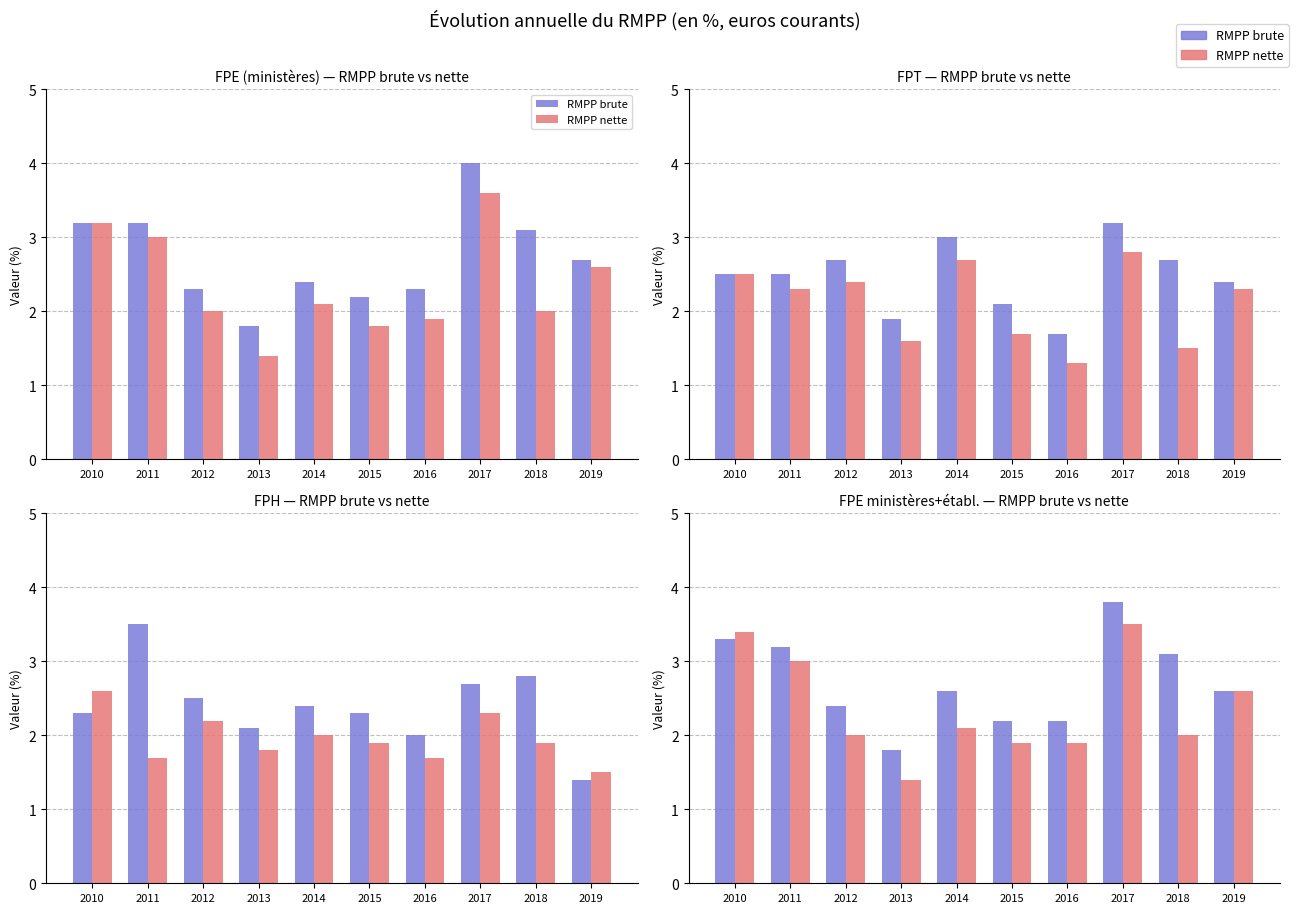

What is the total value across all series at 2014?

4.7